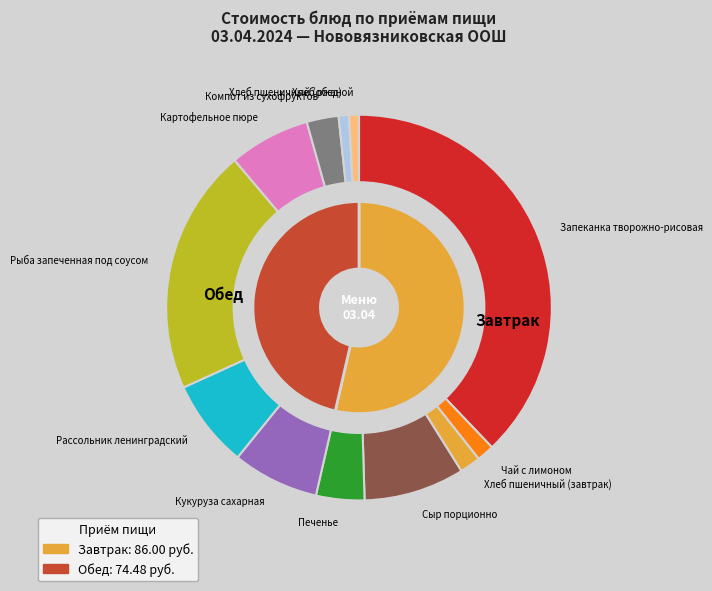

Rank the categories by value from lowest to highest.

Хлеб ржаной, Хлеб пшеничный (обед), Чай с лимоном, Хлеб пшеничный (завтрак), Компот из сухофруктов, Печенье, Картофельное пюре, Кукуруза сахарная, Рассольник ленинградский, Сыр порционно, Рыба запеченная под соусом, Запеканка творожно-рисовая